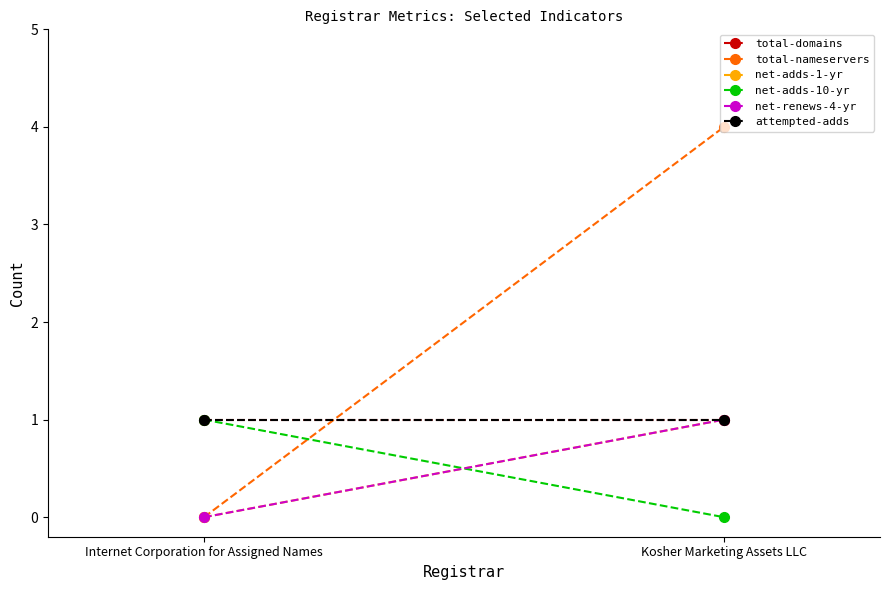

What is the difference between the maximum and minimum values in the net-adds-10-yr series?

1